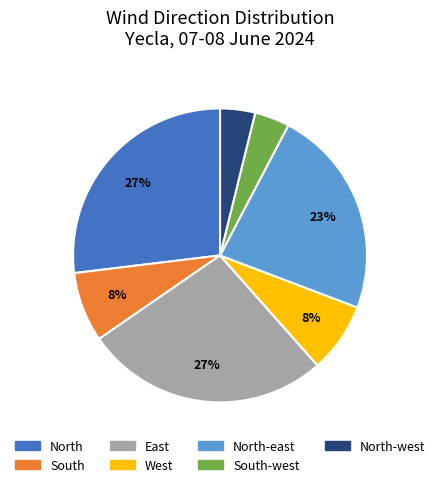

Is there a majority slice in this chart?

No